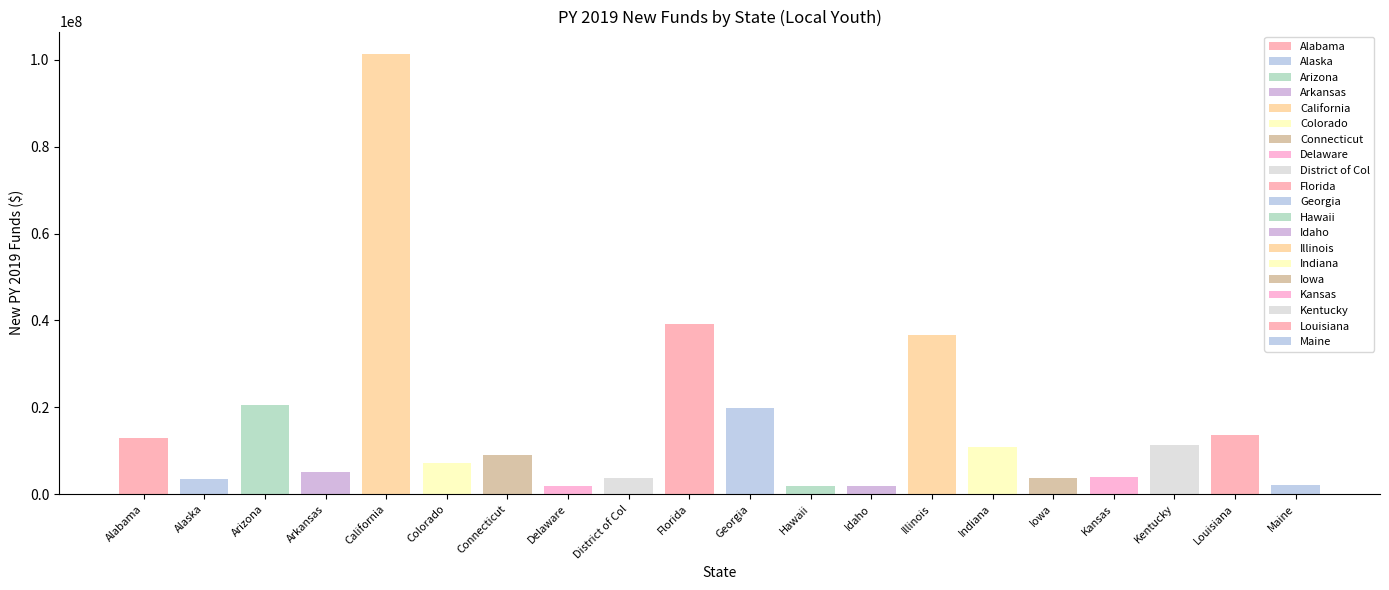

At which category does the chart reach its peak across all series?

California